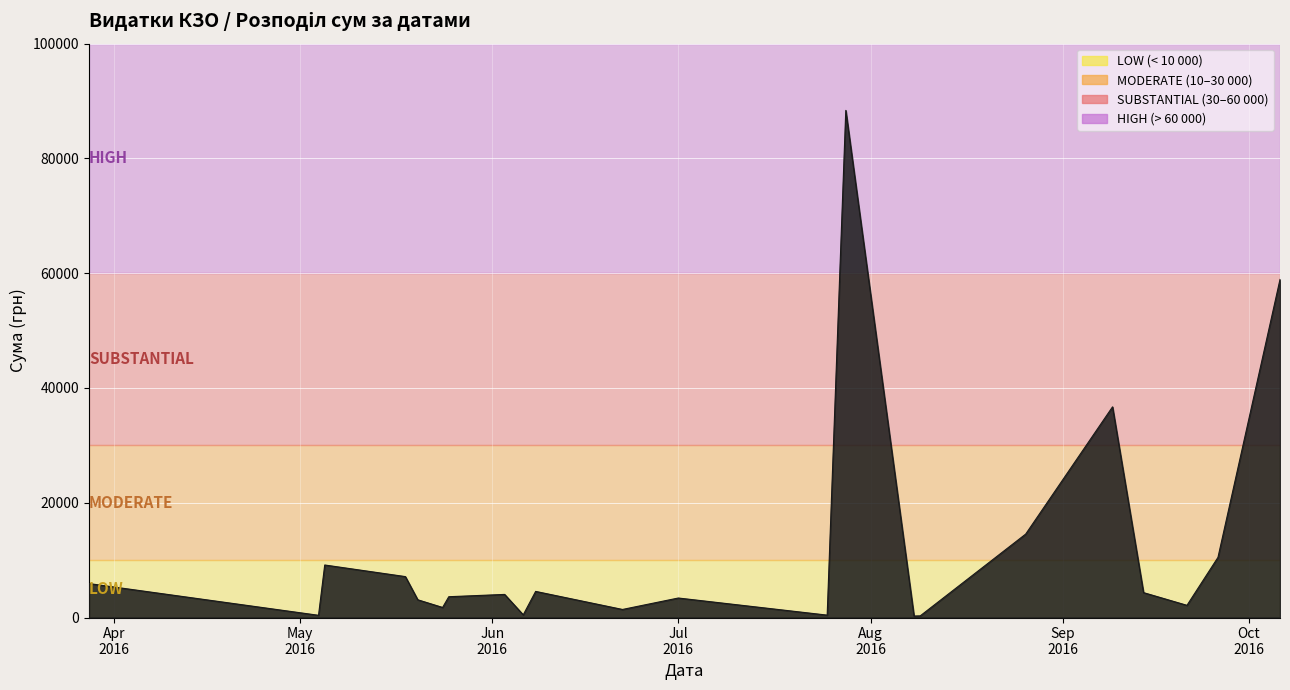

What is the difference between the maximum and minimum values?

88110.5